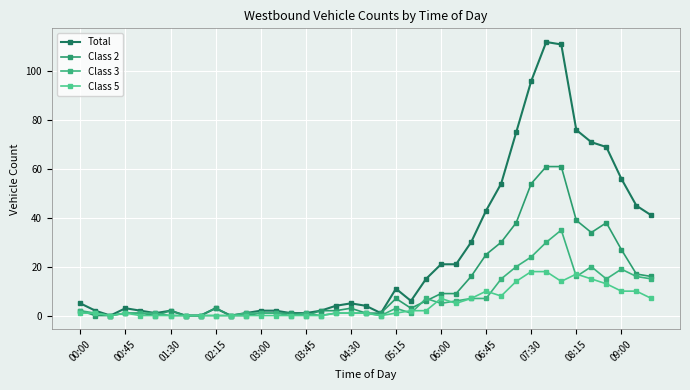

Reading right to left, list all the values displayed in this chart.

Total: 41	45	56	69	71	76	111	112	96	75	54	43	30	21	21	15	6	11	1	4	5	4	2	1	1	2	2	1	0	3	0	0	2	1	2	3	0	2	5
Class 2: 16	17	27	38	34	39	61	61	54	38	30	25	16	9	9	6	3	7	1	1	3	2	2	0	1	1	1	0	0	3	0	0	2	0	1	1	0	0	2
Class 3: 15	16	19	15	20	16	35	30	24	20	15	7	7	6	5	7	1	3	0	1	1	1	0	1	0	1	1	1	0	0	0	0	0	1	1	1	0	1	2
Class 5: 7	10	10	13	15	17	14	18	18	14	8	10	7	5	7	2	2	1	0	1	1	1	0	0	0	0	0	0	0	0	0	0	0	0	0	1	0	1	1